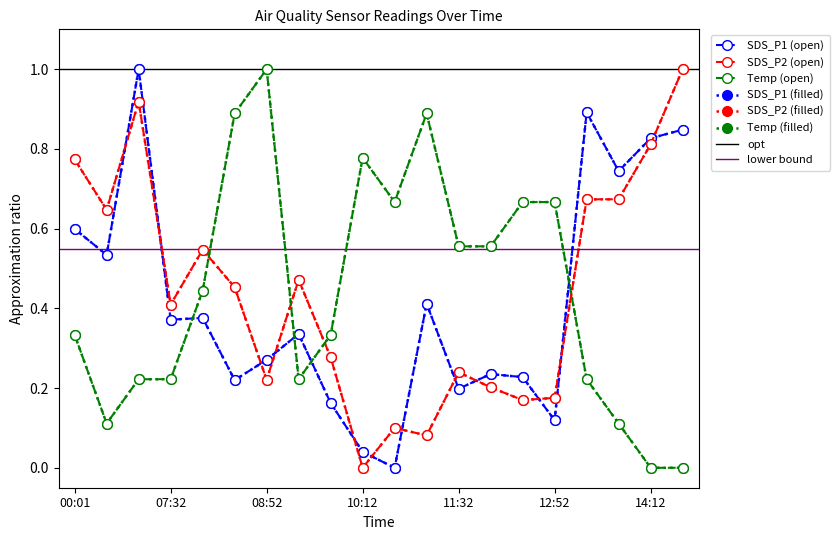

At which category is the sum across all series the highest?

00:55